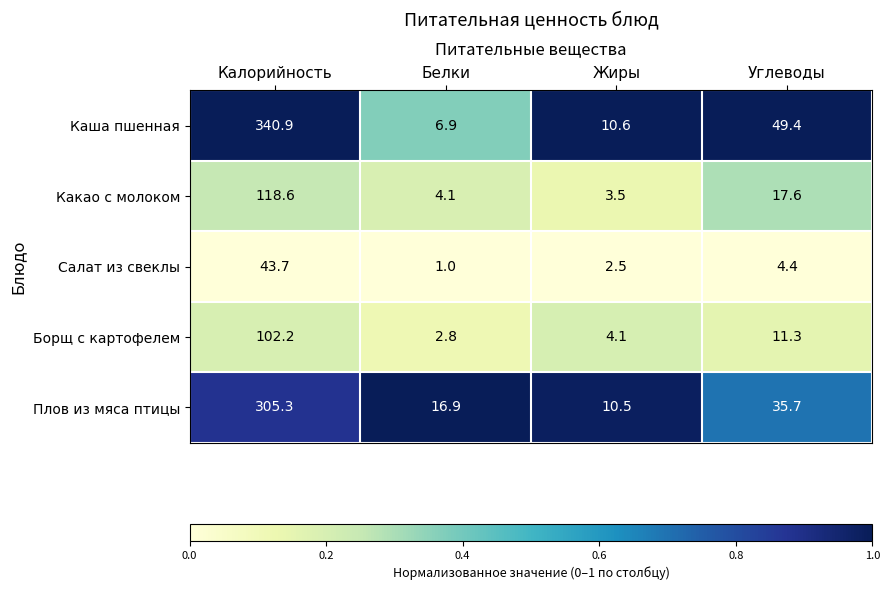

Rank the series at Белки from lowest to highest value.

Салат из свеклы, Борщ с картофелем, Какао с молоком, Каша пшенная, Плов из мяса птицы